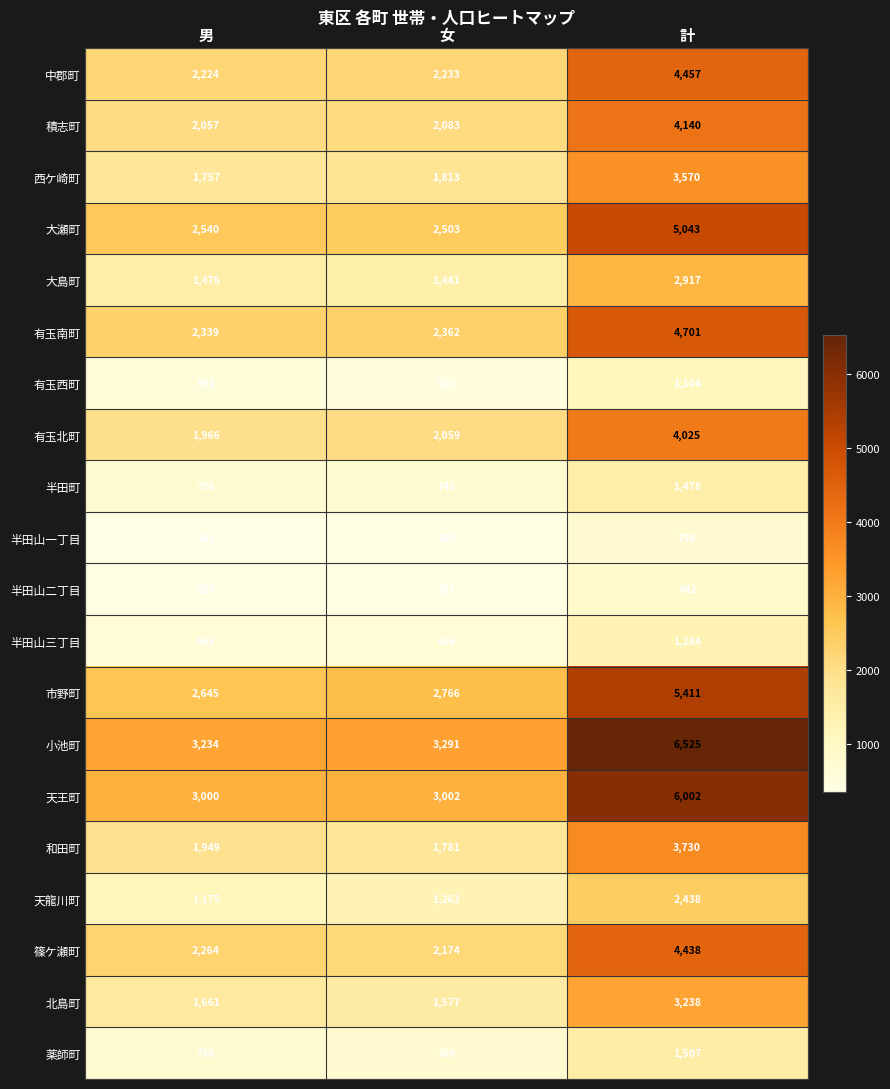

List the series in order of their peak value, highest first.

小池町, 天王町, 市野町, 大瀬町, 有玉南町, 中郡町, 篠ケ瀬町, 積志町, 有玉北町, 和田町, 西ケ崎町, 北島町, 大島町, 天龍川町, 薬師町, 半田町, 半田山三丁目, 有玉西町, 半田山二丁目, 半田山一丁目